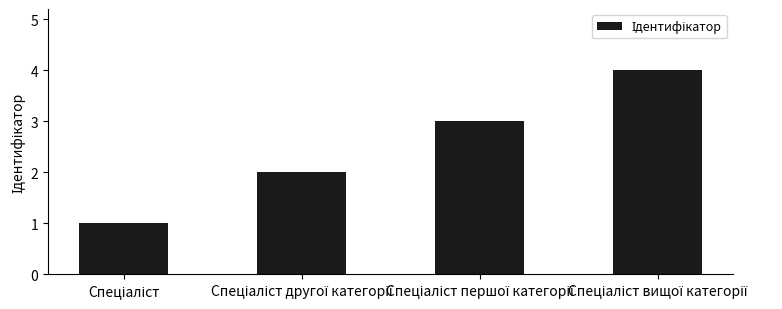

What is the difference between the maximum and minimum values?

3